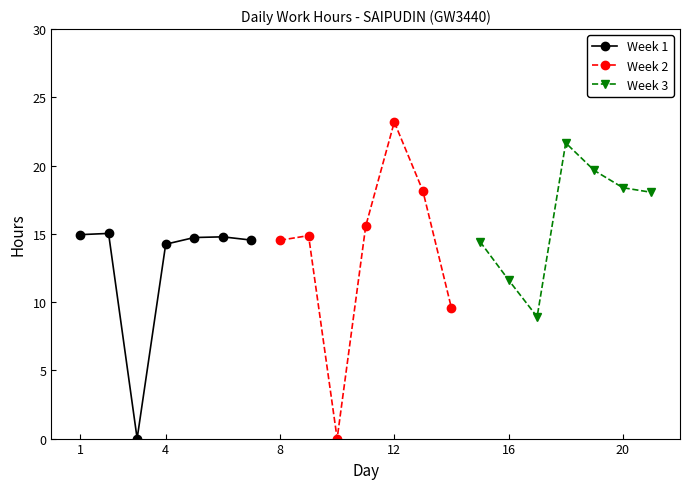

Which series has the widest spread of values?

Week 2